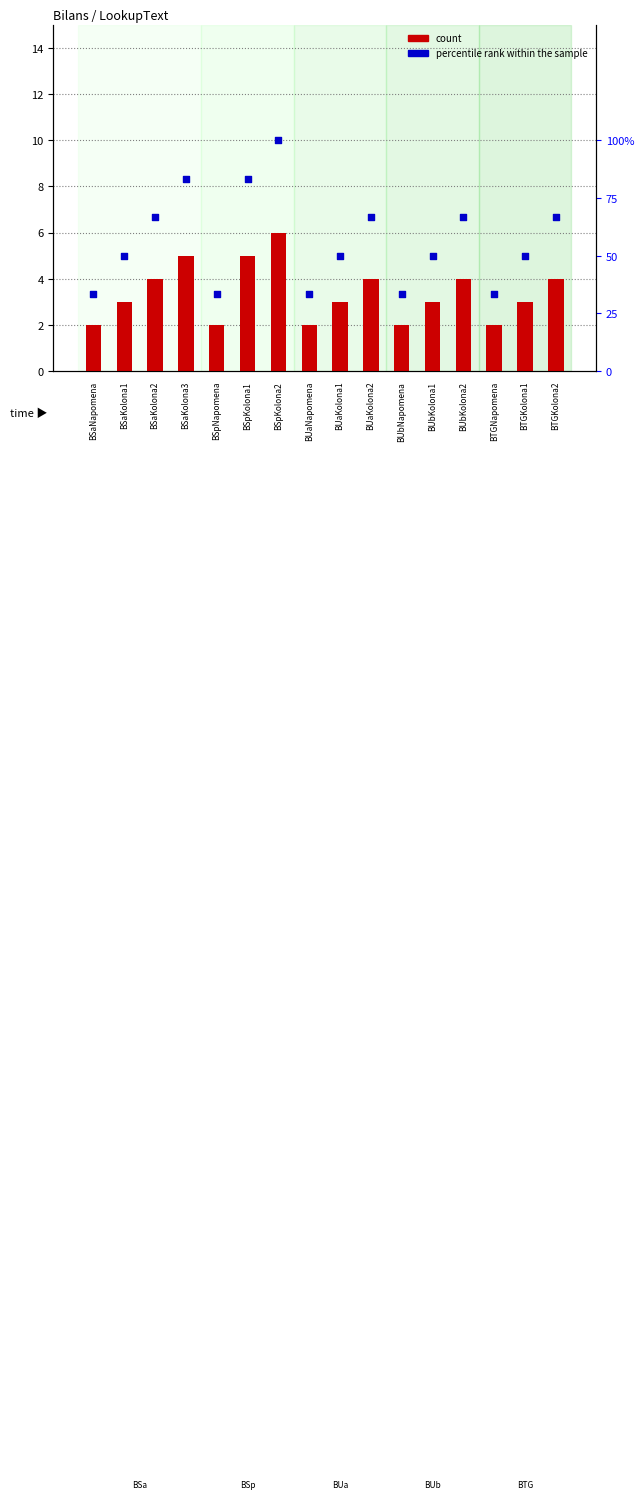

What is the total value across all series at BTGKolona1?

53.0